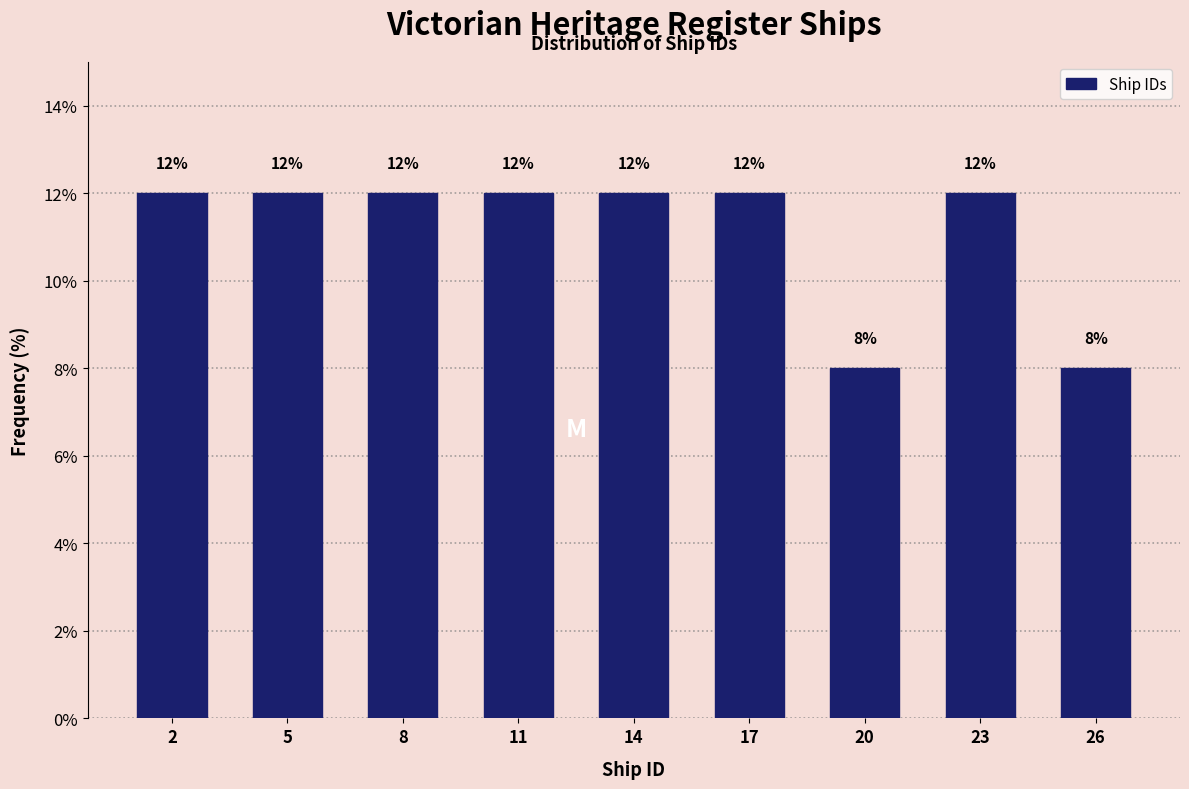

Reading left to right, list all the values displayed in this chart.

12	12	12	12	12	12	8	12	8